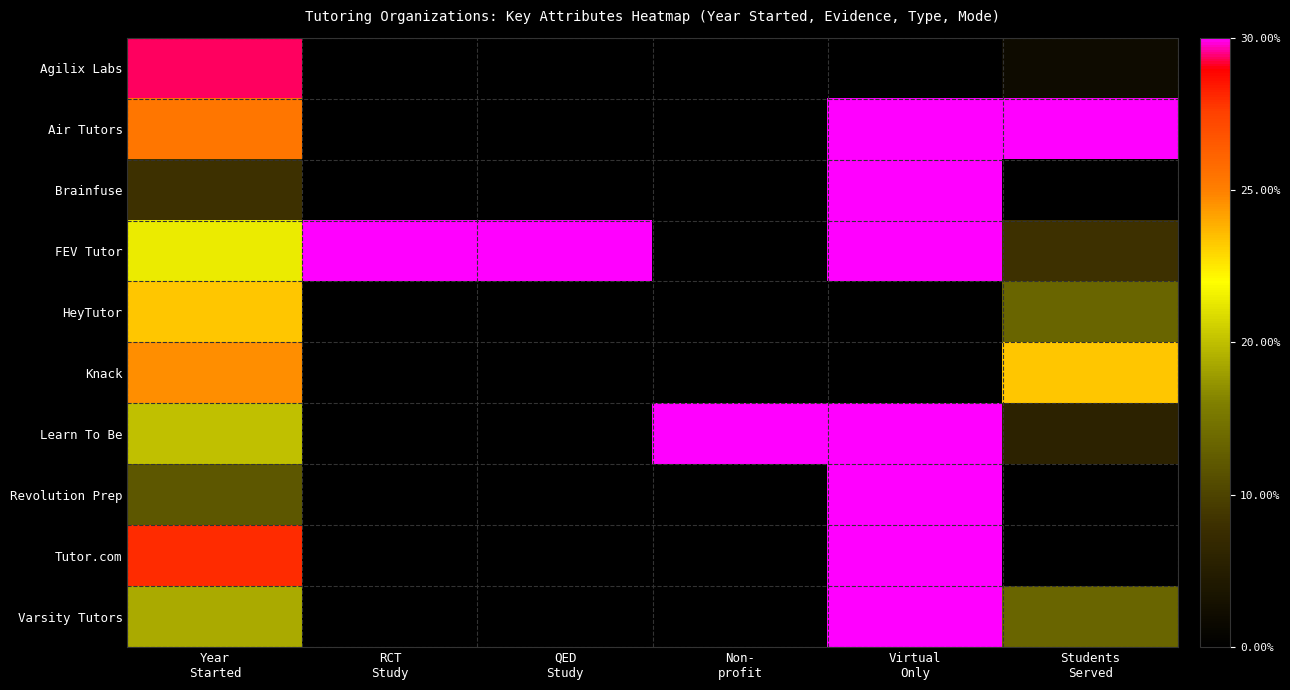

What is the maximum value shown in the chart?

30.0